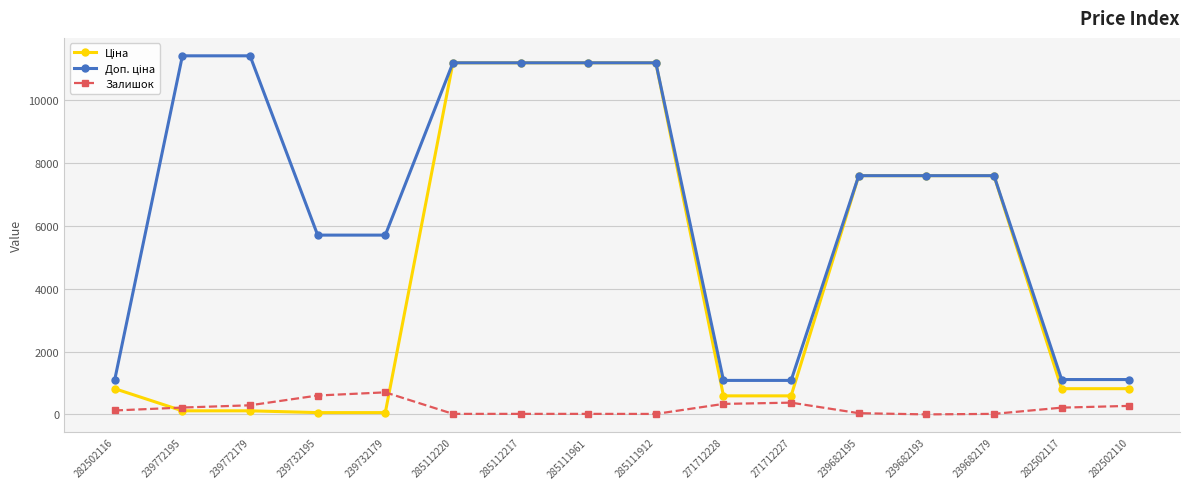

What is the difference between the highest and lowest values at 285112220?

11171.2